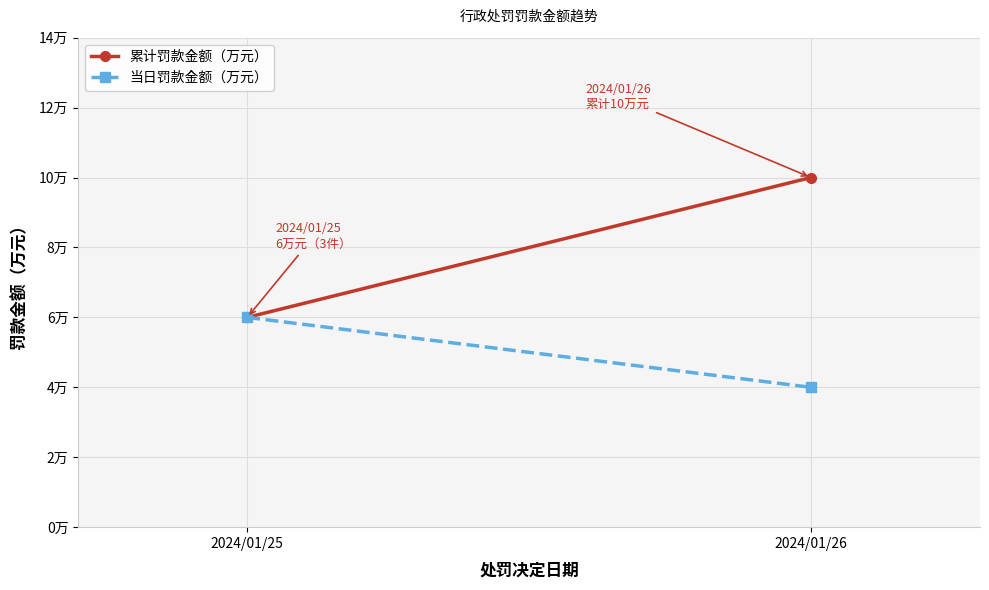

What is the minimum value shown in the chart?

4